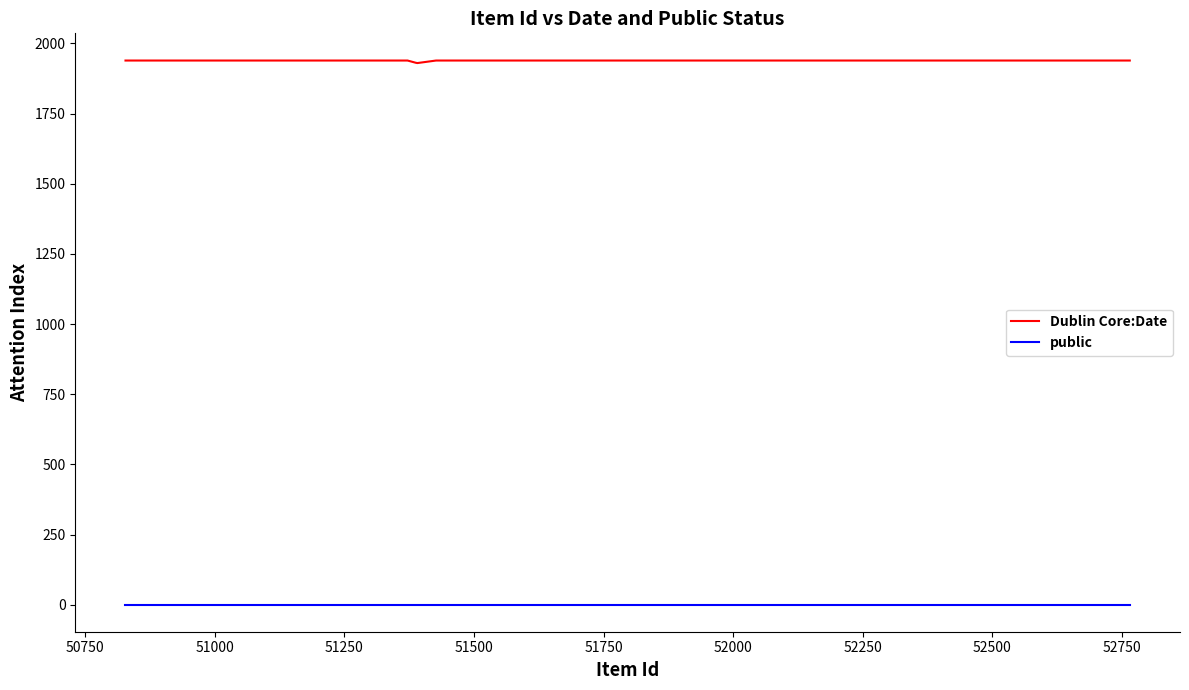

True or false: public and Dublin Core:Date intersect in this chart.

False